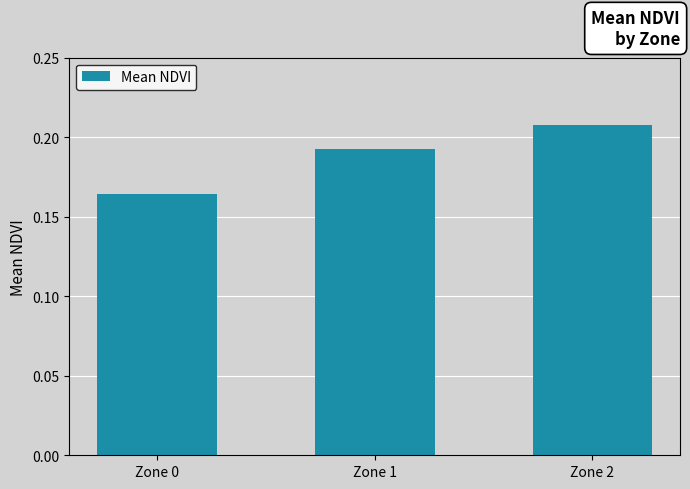

True or false: the data shows 0.1 at Zone 1.

False